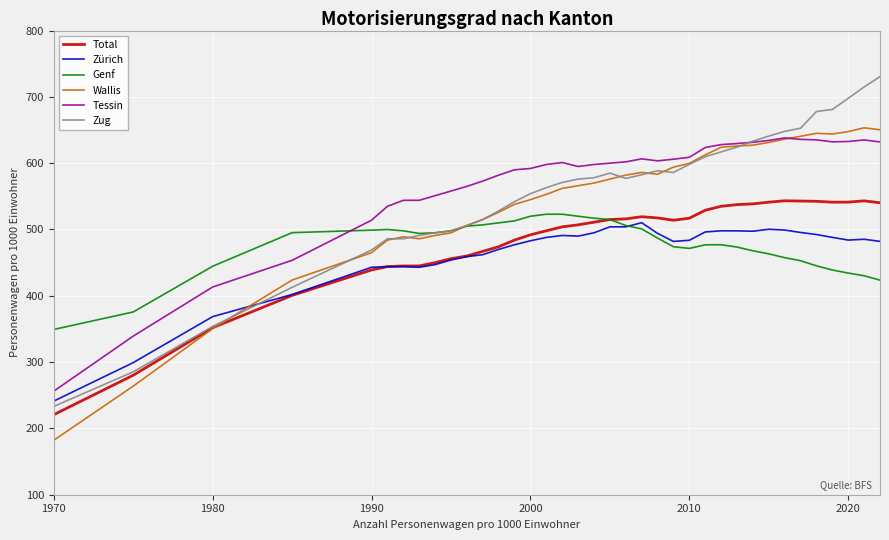

Which series has the widest spread of values?

Zug